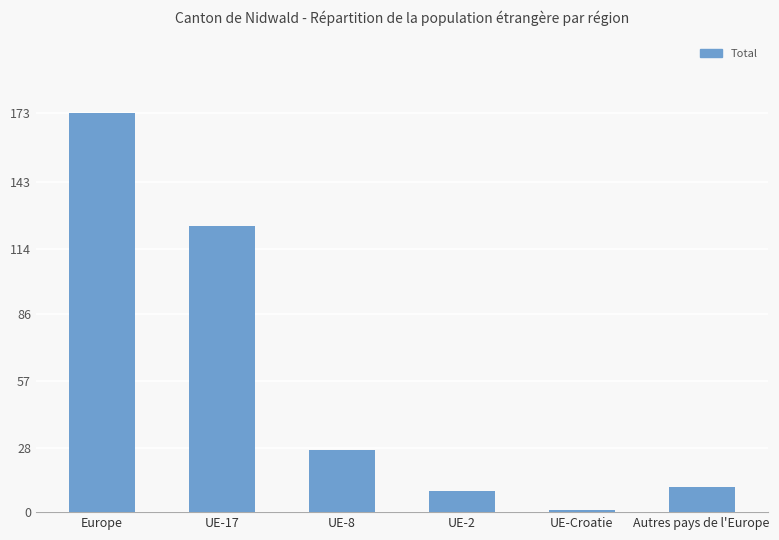

How many data points are less than 27?

3